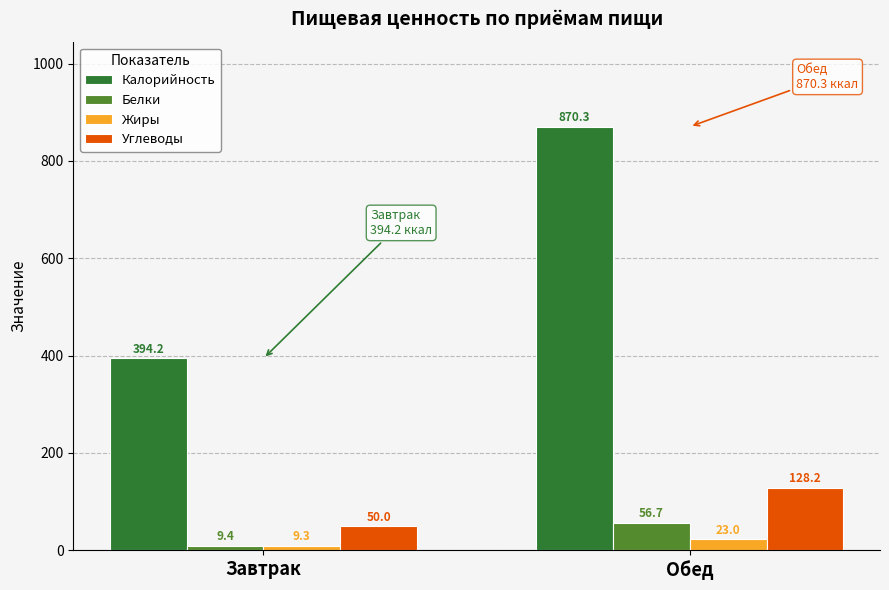

Is the value of Жиры at Завтрак greater than the value of Белки at Завтрак?

No